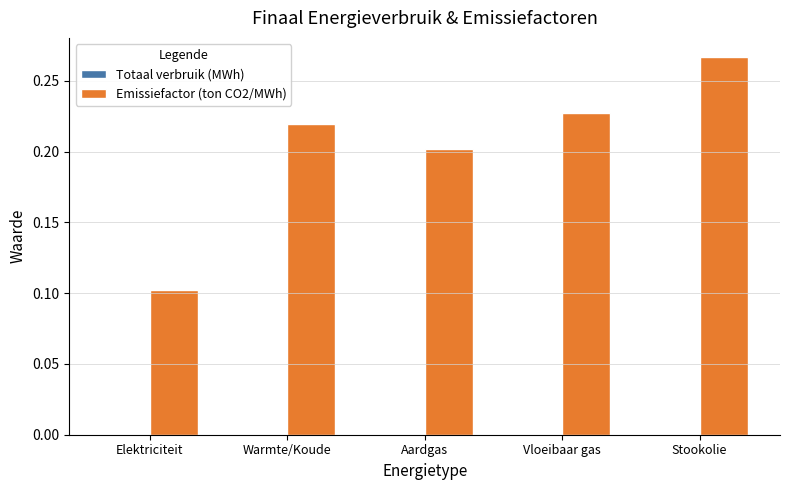

At which label is the value closest to 0?

Elektriciteit